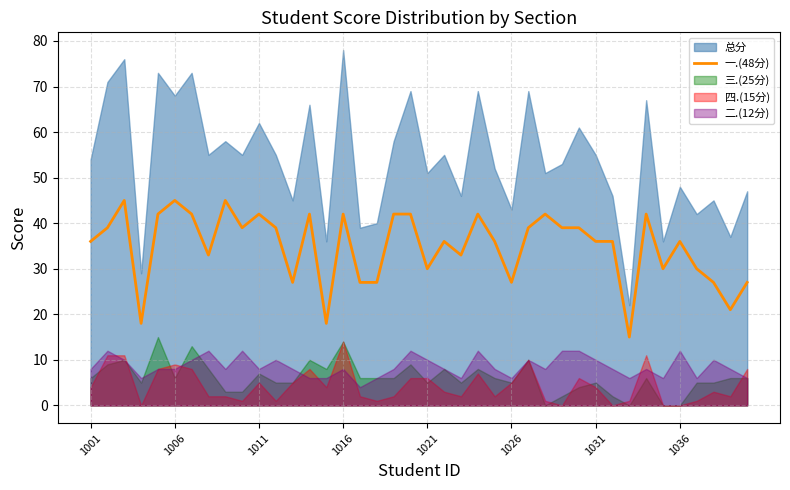

How many lines are shown in the chart?

1